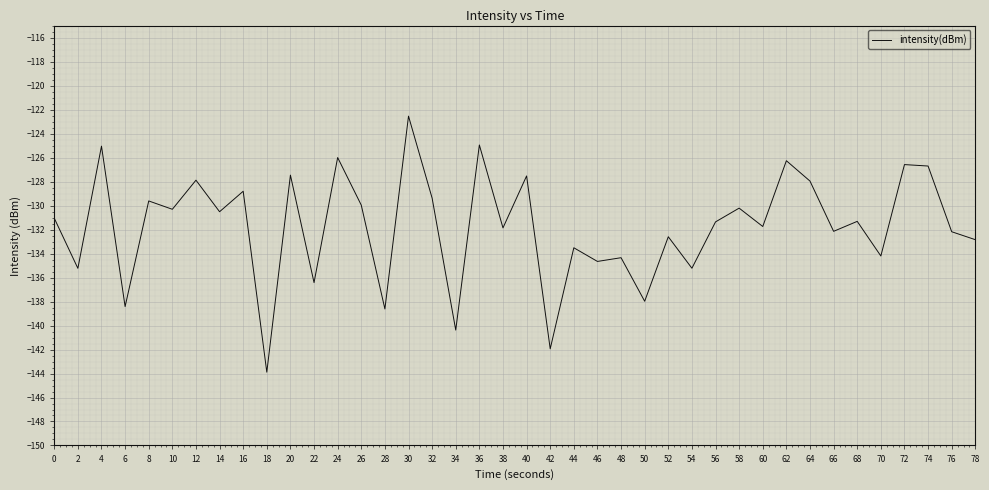

What is the difference between the maximum and minimum values?

21.3